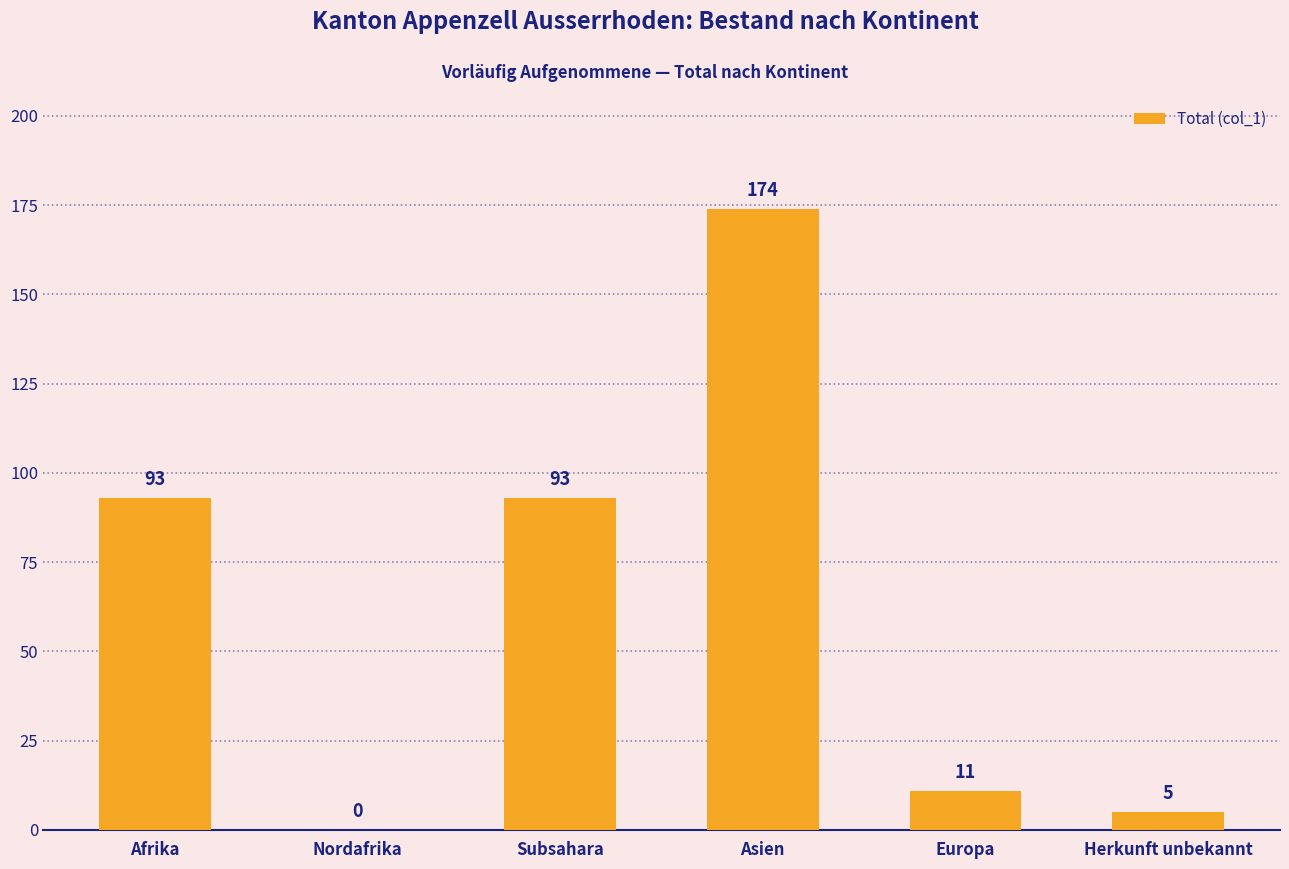

Between Nordafrika and Asien, which is larger?

Asien